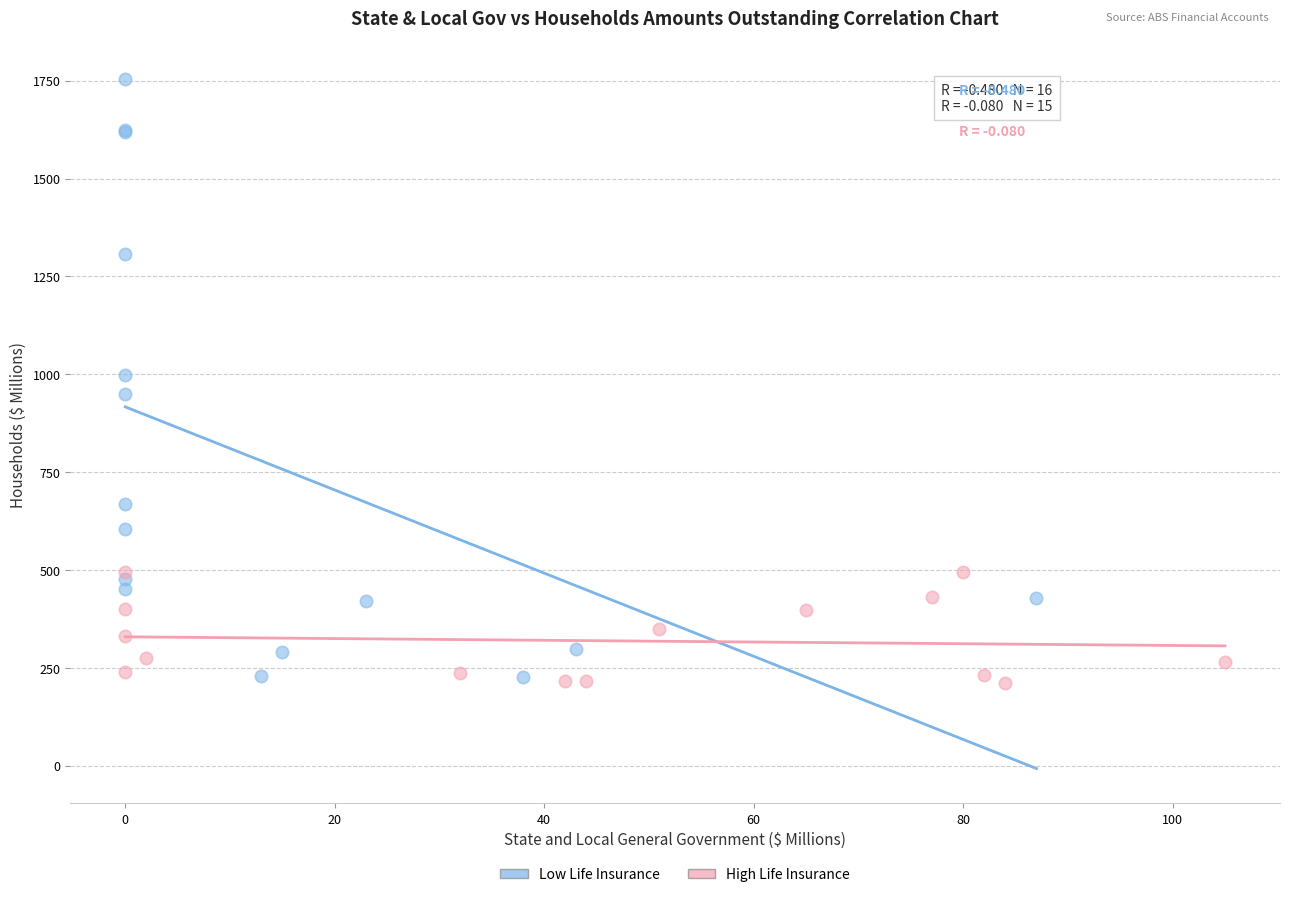

Which series reaches the maximum Y coordinate?

Low Life Insurance